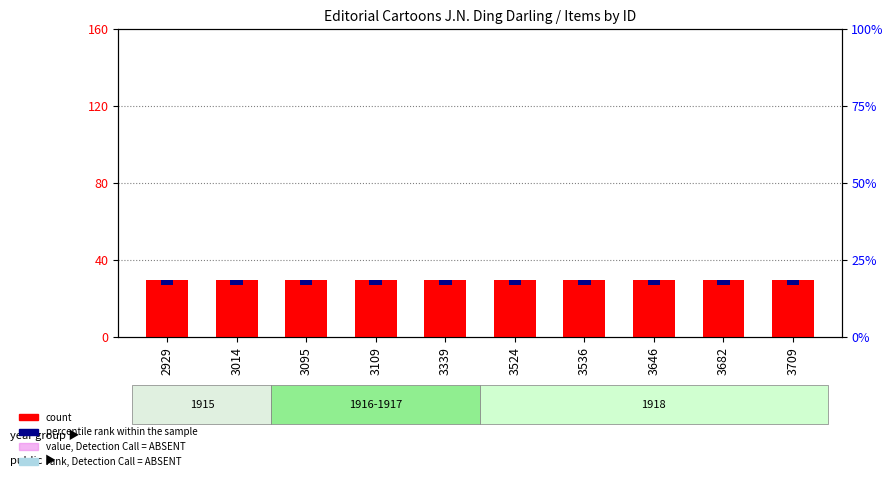

At which label does percentile rank within the sample reach its peak?

2929